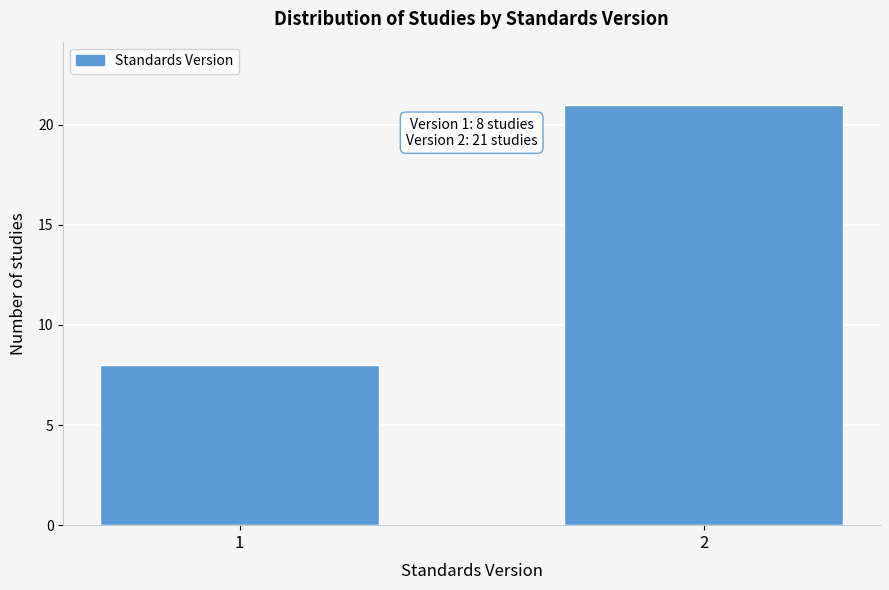

Reading left to right, list all the values displayed in this chart.

1=8	2=21